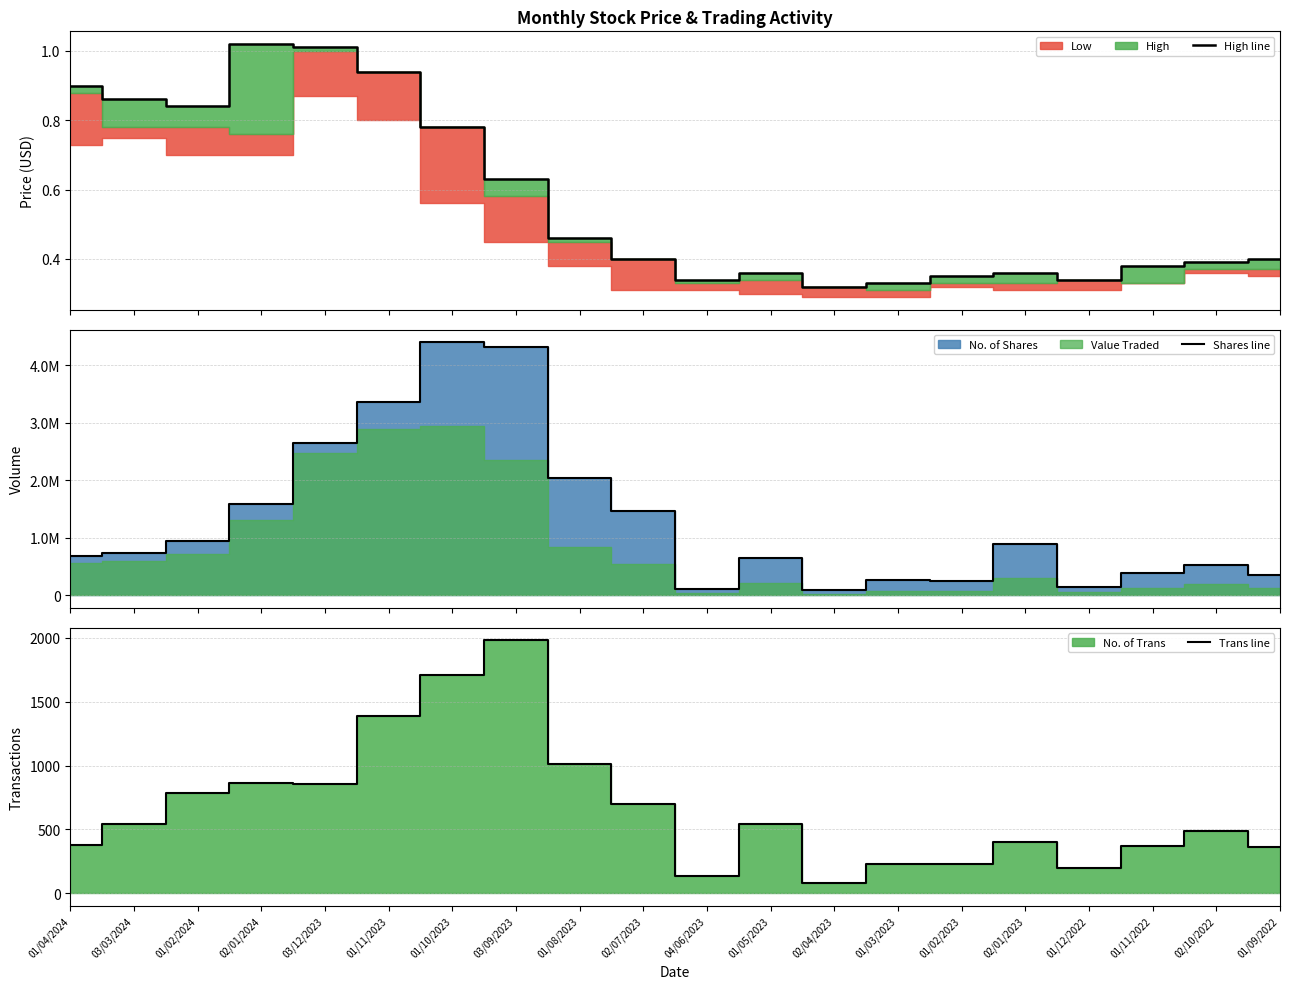

What is the difference between the maximum and minimum values in the Trans line series?

1898